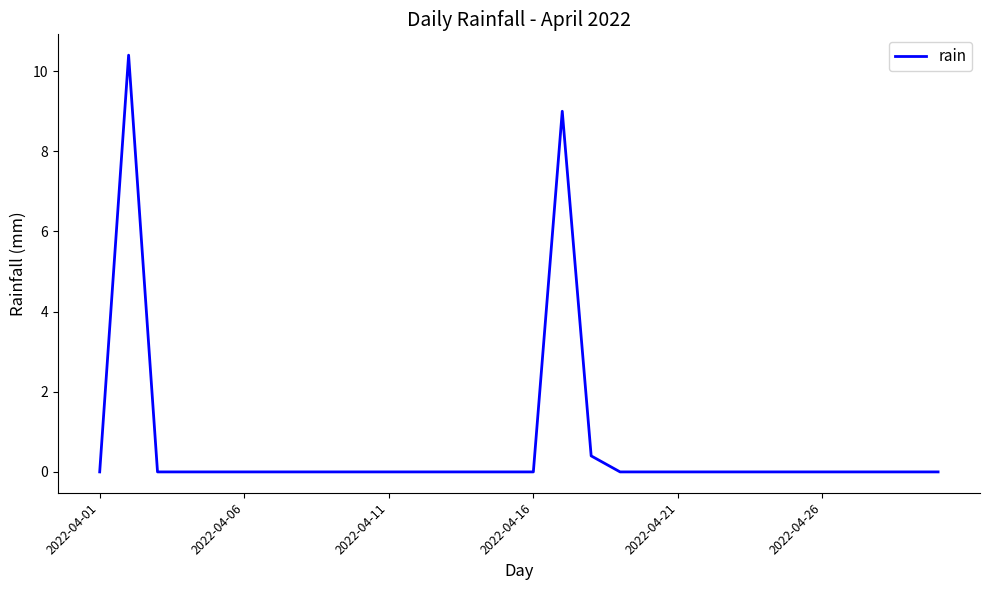

What is the difference between the maximum and minimum values?

10.4